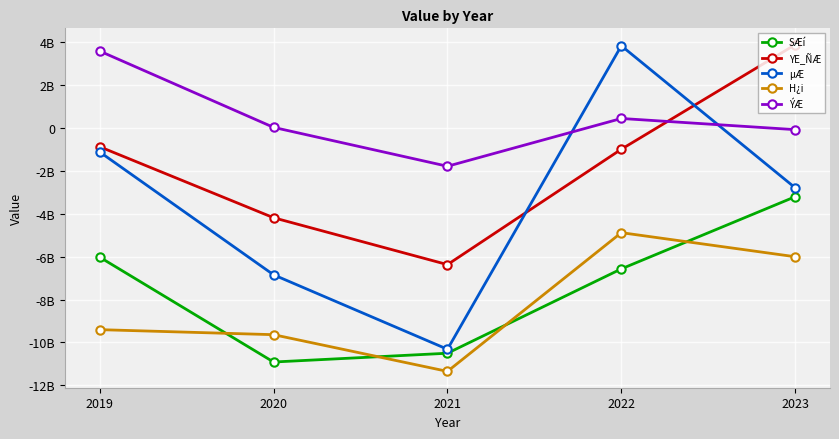

True or false: SÆí and ÝÆ intersect in this chart.

False